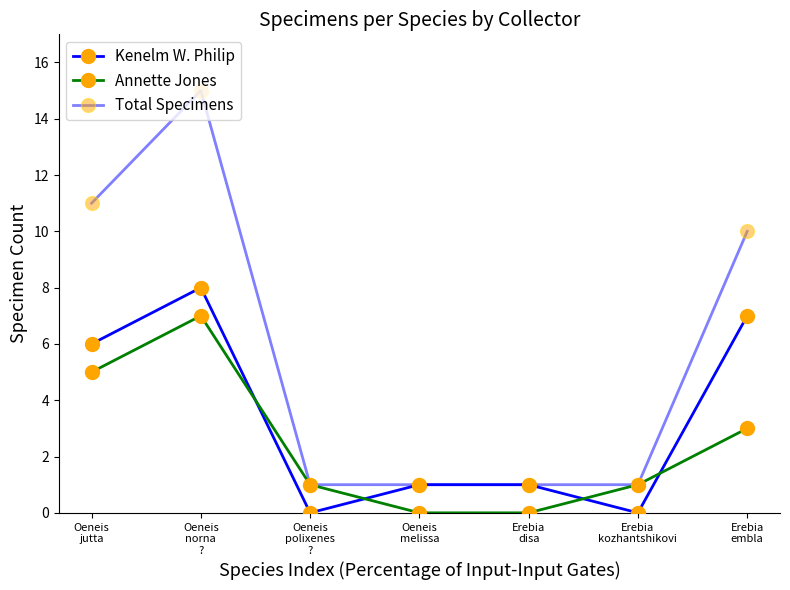

Which series has the widest spread of values?

Total Specimens